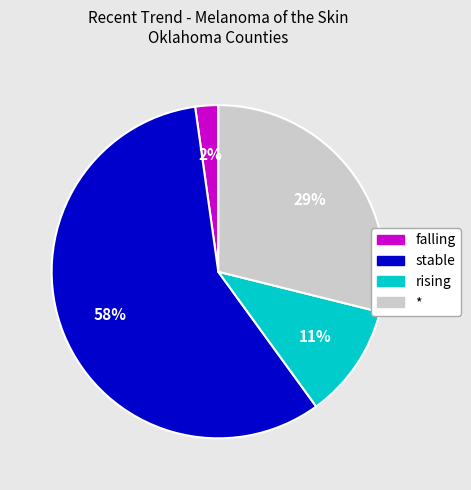

Is the sum of stable and falling greater than half?

Yes